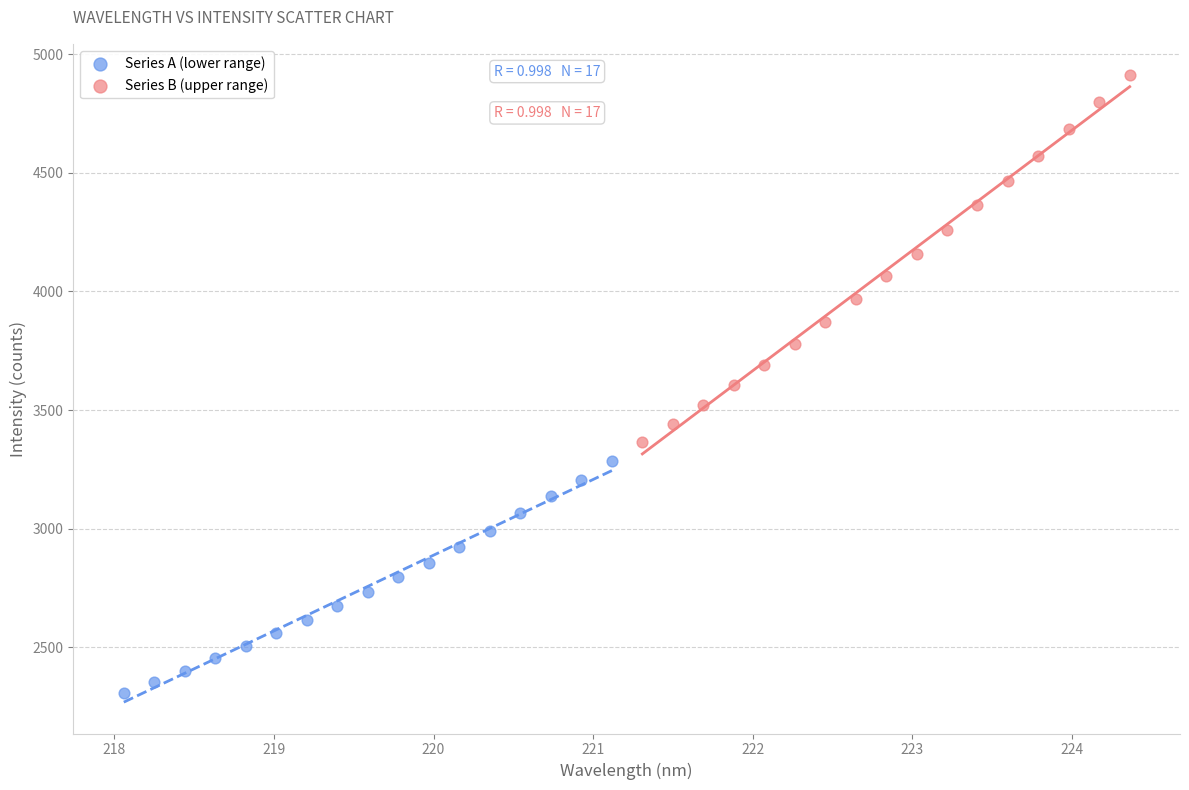

Which series has the largest Y range (max minus min)?

Series B (upper range)